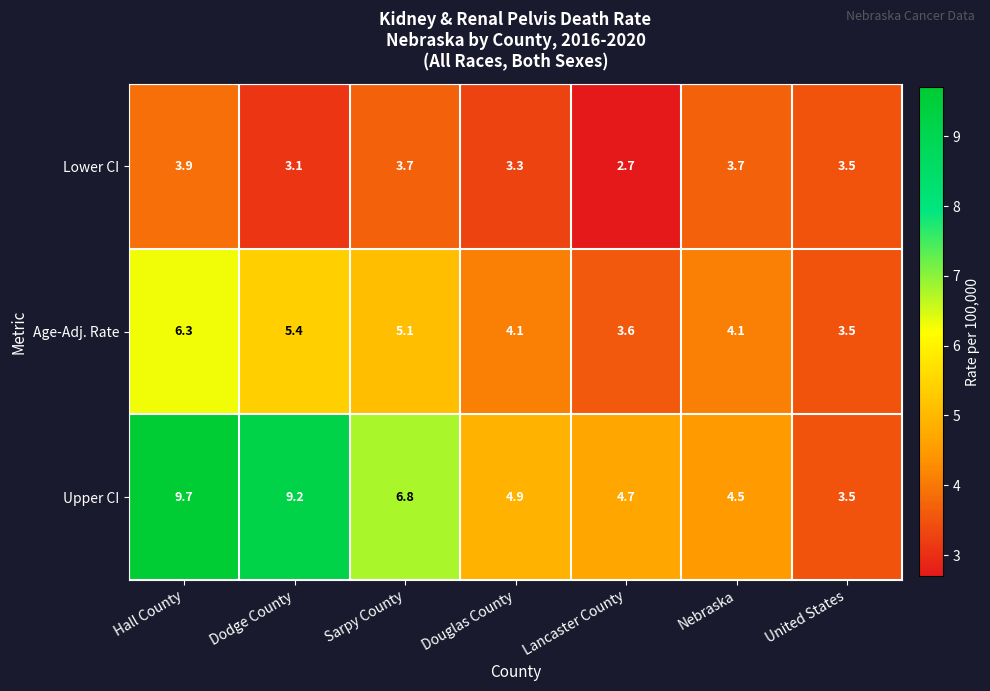

Which category has the lowest value across all series?

Lancaster County